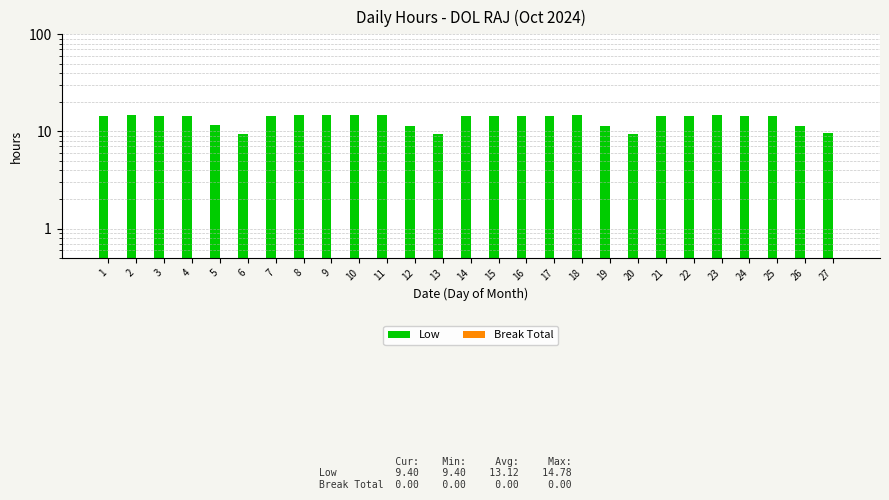

At 18, list the series in order from largest to smallest.

Low, Break Total